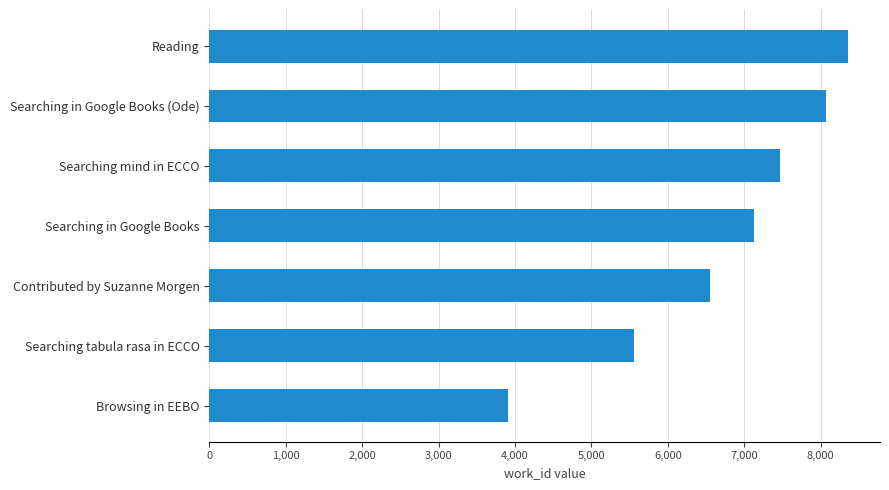

What is the smallest value displayed?

3911